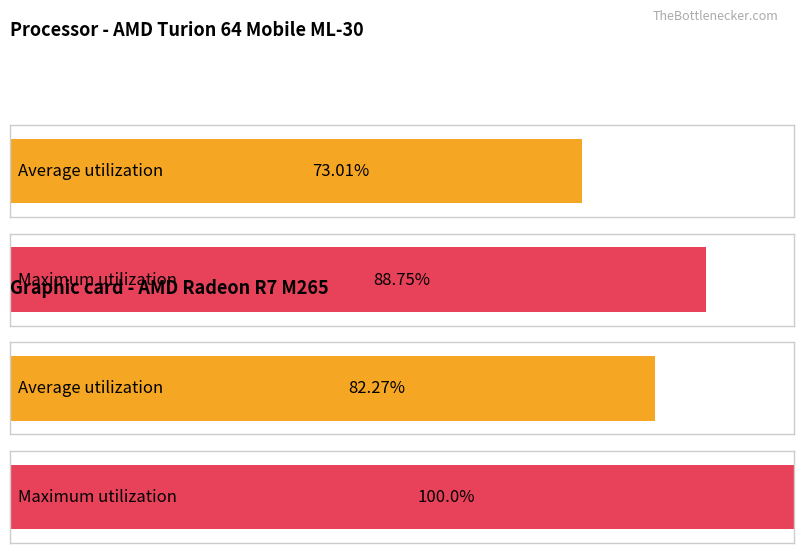

Which series has the largest total across all categories?

Maximum utilization